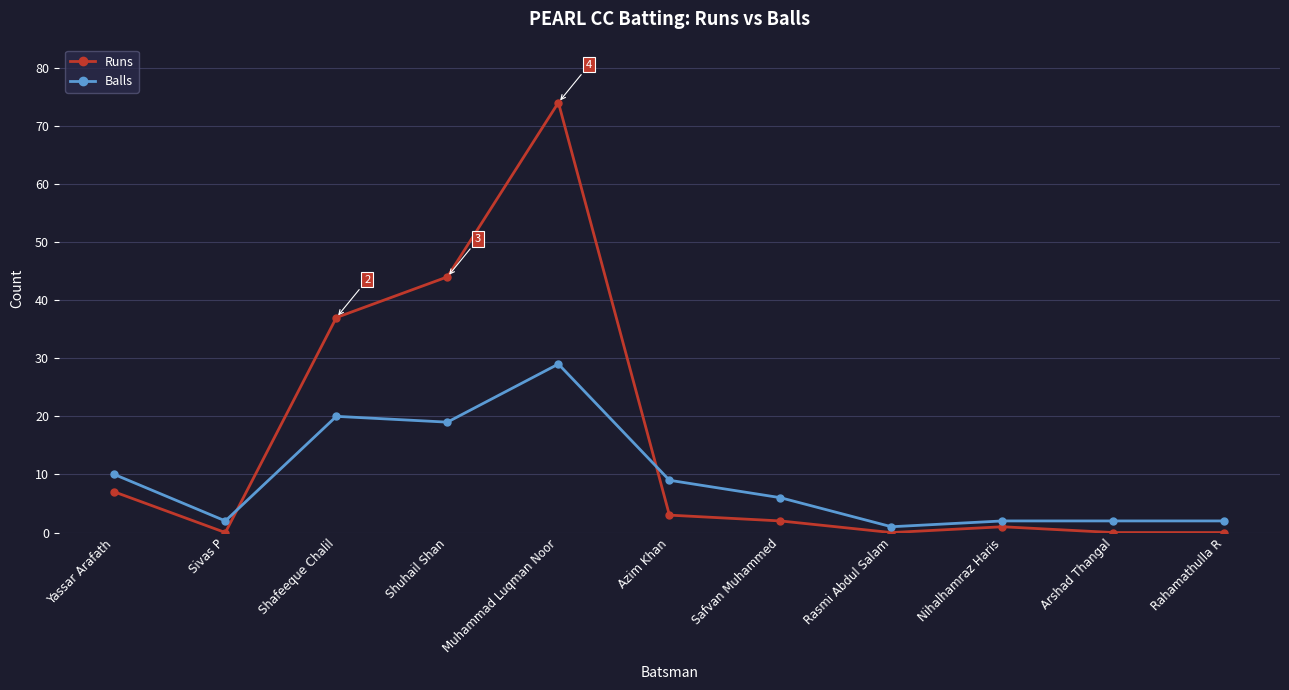

Reading left to right, transcribe all the data shown in this chart.

Runs: 7	0	37	44	74	3	2	0	1	0	0
Balls: 10	2	20	19	29	9	6	1	2	2	2